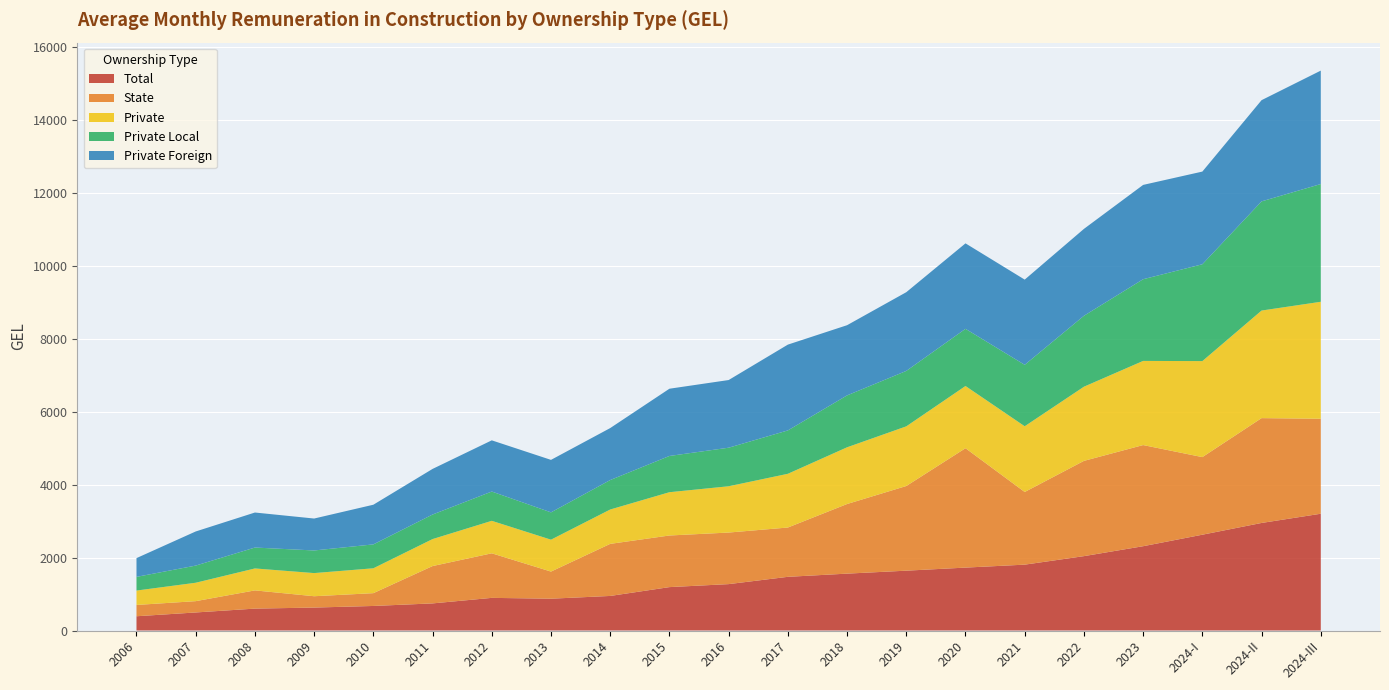

Reading right to left, what are all the values shown in this chart?

Total: 2024-III=3204.0	2024-II=2951.0	2024-I=2628.6	2023=2312.9	2022=2040.4	2021=1807.0	2020=1726.0	2019=1641.8	2018=1560.5	2017=1473.0	2016=1272.9	2015=1190.7	2014=948.3	2013=872.8	2012=895.5	2011=743.6	2010=673.5	2009=629.5	2008=600.8	2007=495.0	2006=391.0
State: 2024-III=2605.8	2024-II=2876.3	2024-I=2128.9	2023=2775.2	2022=2613.8	2021=1993.5	2020=3275.5	2019=2322.6	2018=1910.0	2017=1352.5	2016=1414.7	2015=1416.1	2014=1428.8	2013=744.0	2012=1222.7	2011=1024.5	2010=351.1	2009=310.9	2008=499.6	2007=310.2	2006=310.2
Private: 2024-III=3210.0	2024-II=2951.8	2024-I=2634.5	2023=2308.9	2022=2035.2	2021=1803.7	2020=1707.3	2019=1637.1	2018=1556.4	2017=1474.5	2016=1270.1	2015=1187.8	2014=942.8	2013=875.4	2012=891.3	2011=740.6	2010=682.7	2009=635.1	2008=602.5	2007=505.3	2006=395.0
Private Local: 2024-III=3230.7	2024-II=2995.6	2024-I=2657.1	2023=2241.5	2022=1946.0	2021=1685.8	2020=1568.9	2019=1521.3	2018=1424.1	2017=1190.0	2016=1058.1	2015=994.4	2014=808.5	2013=749.5	2012=803.8	2011=673.6	2010=655.5	2009=620.7	2008=573.6	2007=470.7	2006=375.5
Private Foreign: 2024-III=3111.9	2024-II=2776.9	2024-I=2542.9	2023=2587.8	2022=2384.1	2021=2337.7	2020=2344.8	2019=2159.7	2018=1925.8	2017=2354.0	2016=1856.5	2015=1845.0	2014=1425.9	2013=1439.9	2012=1404.5	2011=1251.3	2010=1088.3	2009=876.1	2008=960.7	2007=936.1	2006=514.4